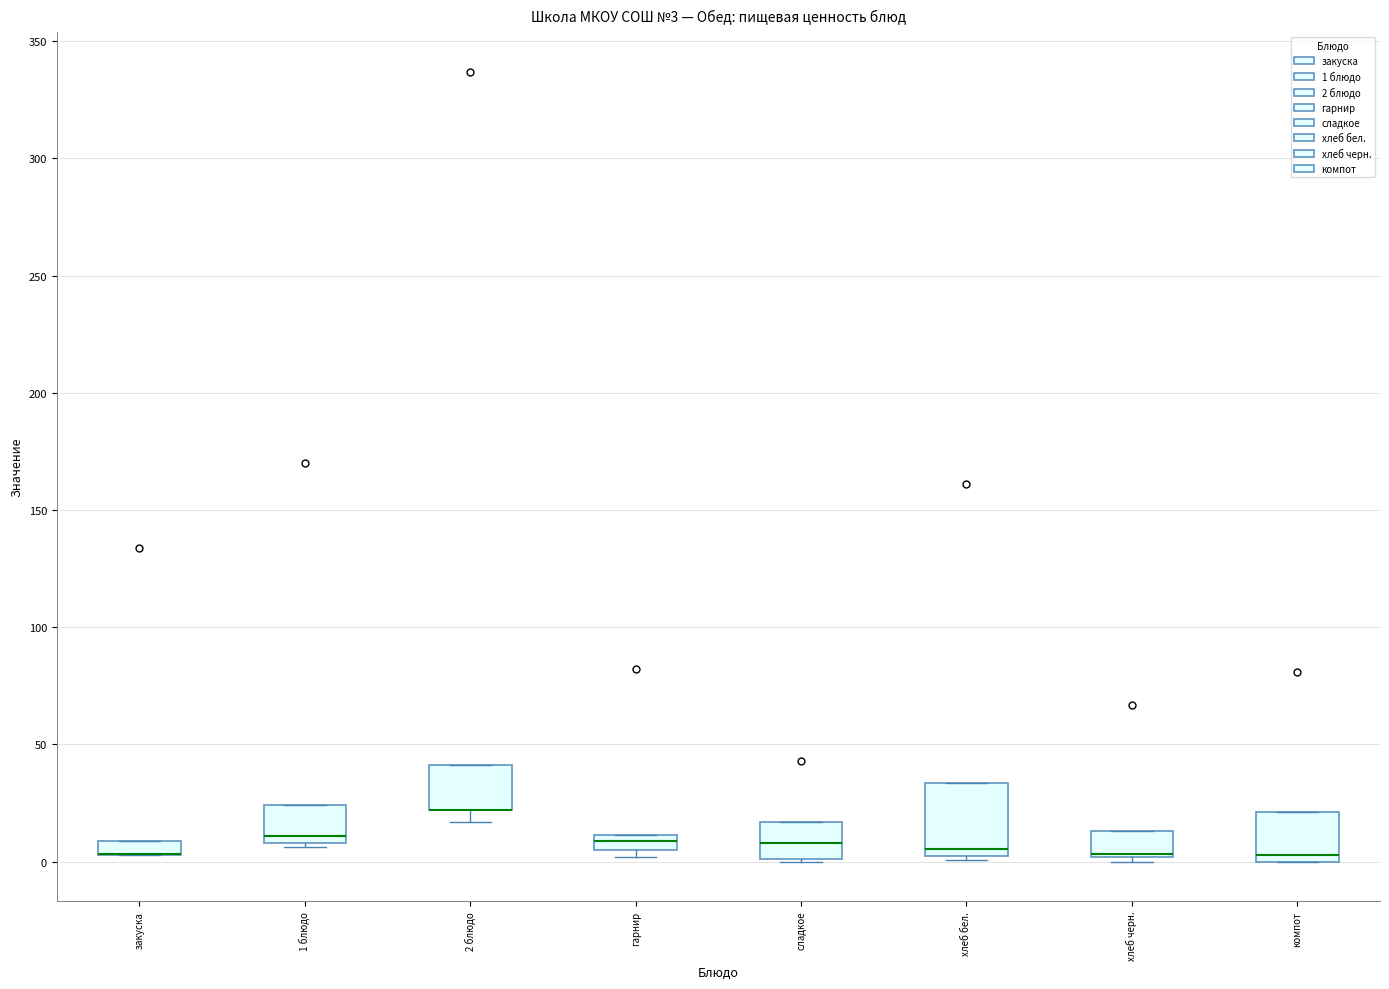

Which box is the tallest, from its lower edge to its upper edge?

хлеб бел.